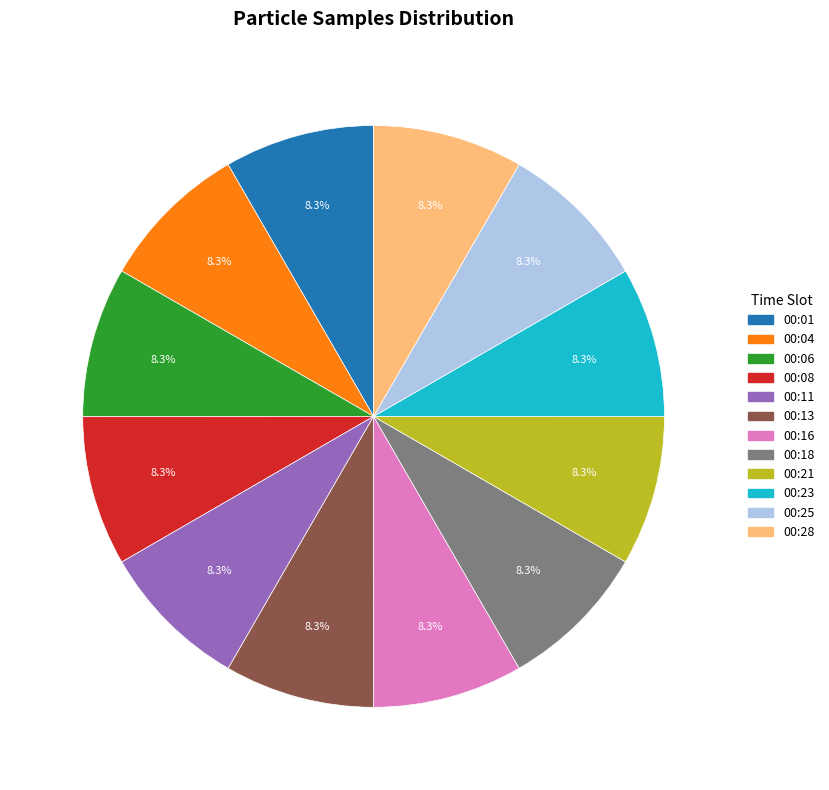

To the nearest percent, what is the average slice percentage?

8%